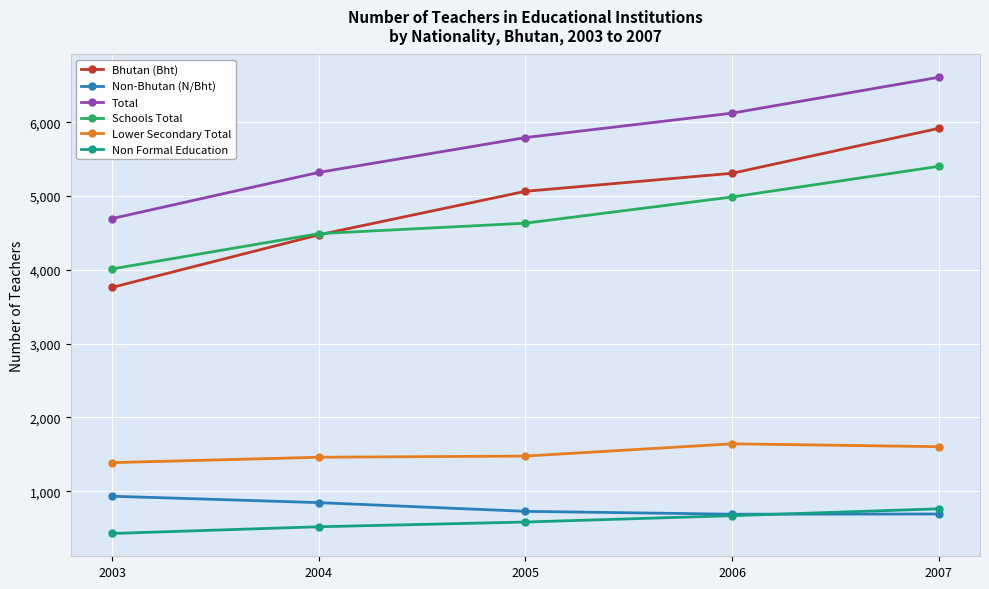

What is the smallest value displayed?

428